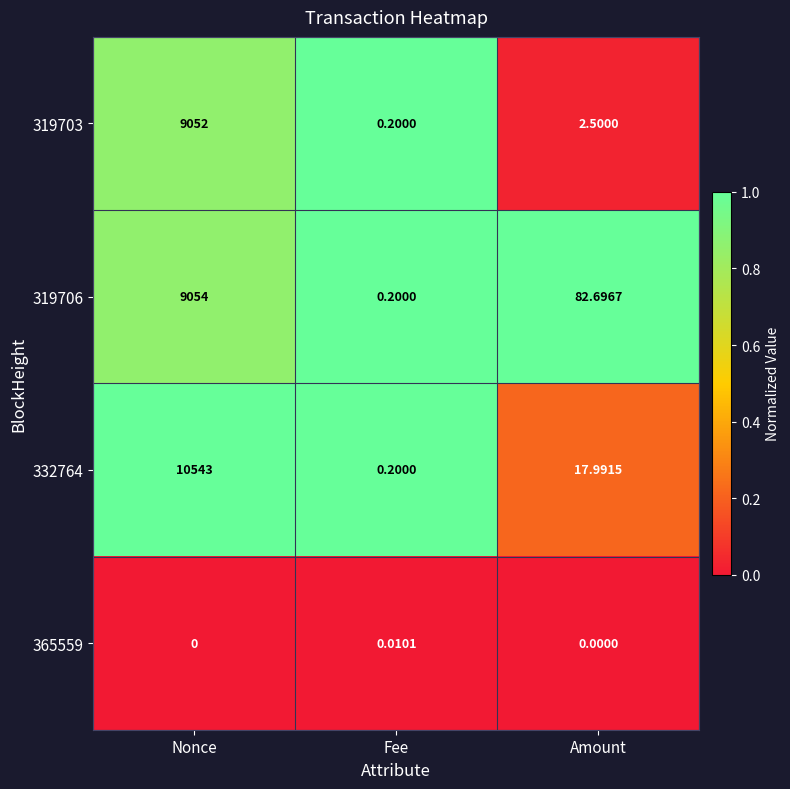

Which series changed the most between Nonce and Amount?

332764